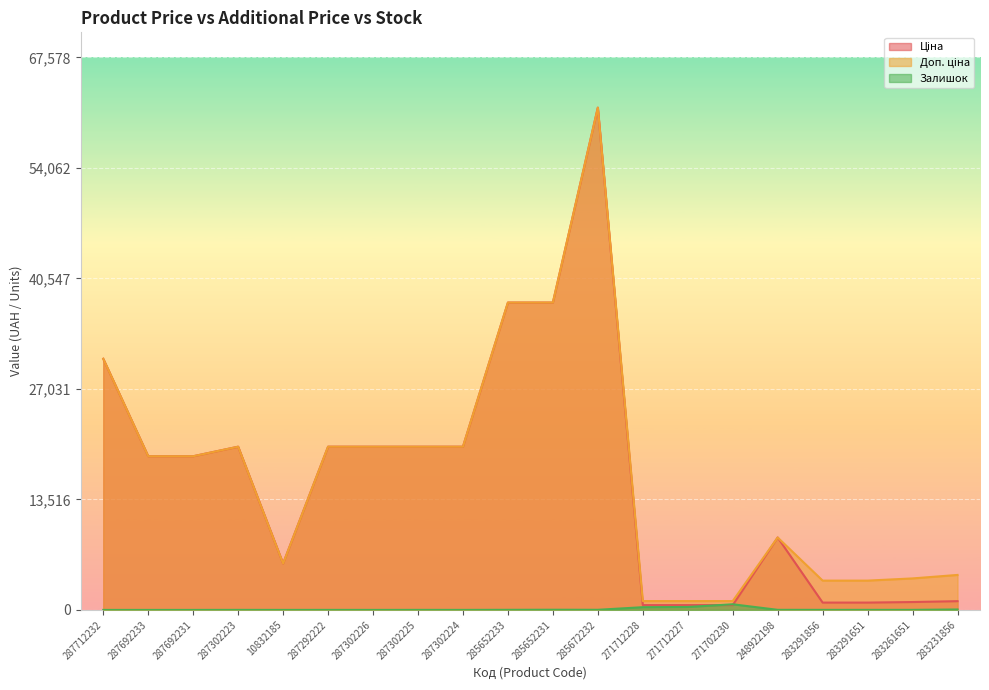

Which series ends up on top after the final intersection of Ціна and Залишок?

Ціна